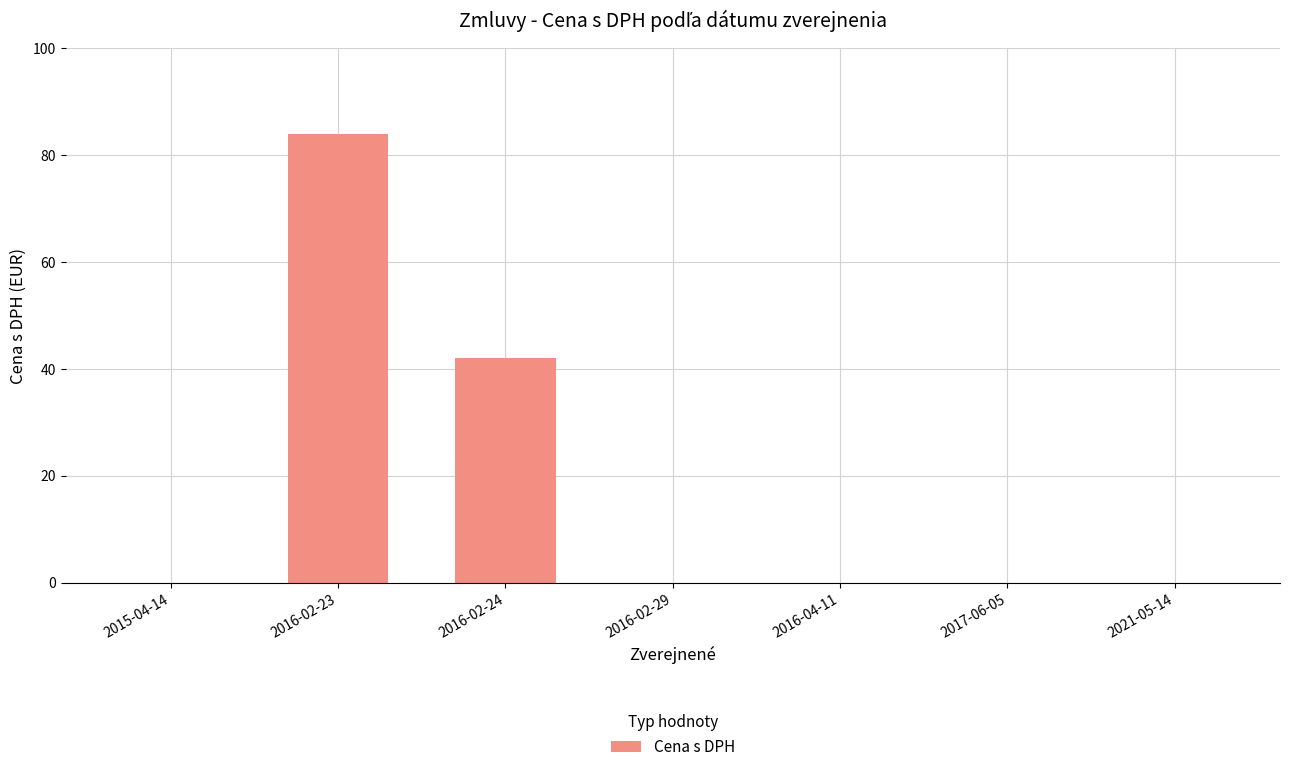

Reading right to left, transcribe all the data shown in this chart.

2021-05-14=0.0	2017-06-05=0.0	2016-04-11=0.0	2016-02-29=0.0	2016-02-24=41.9	2016-02-23=83.9	2015-04-14=0.0